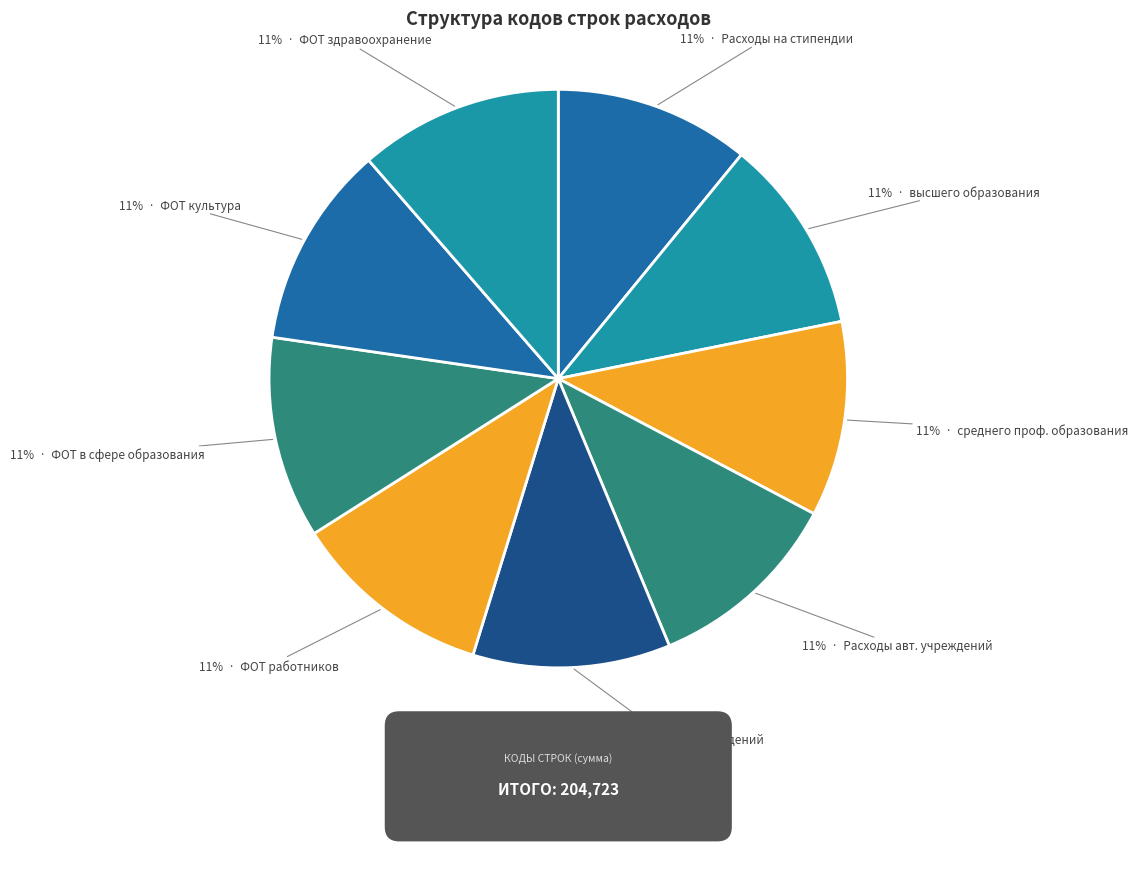

Does any single category account for the majority?

No